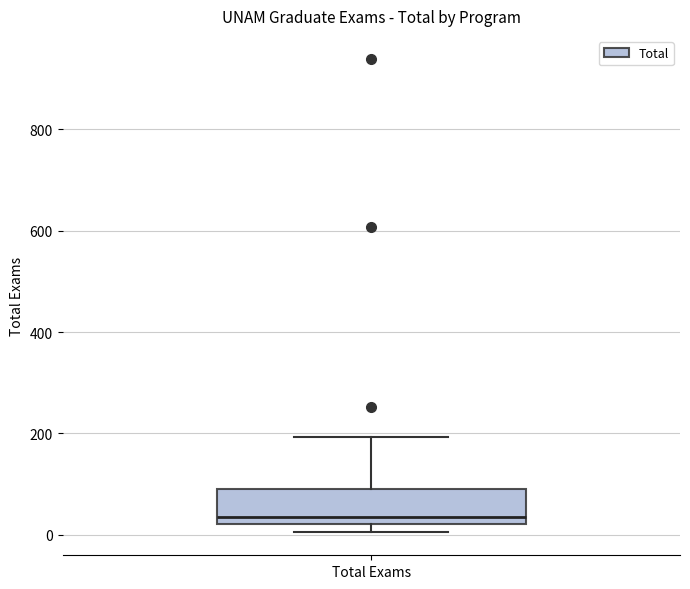

Transcribe this box plot: give where the median line is, the range the box spans, and where the two whiskers end, as read against the y-axis. The values are not printed on the chart, so give them approximately, as read against the axis.

median 40, box 20 to 100, whiskers 0 to 200